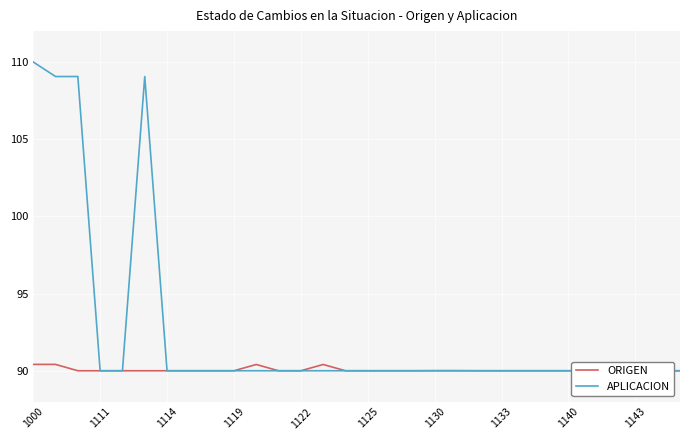

True or false: ORIGEN and APLICACION intersect in this chart.

False